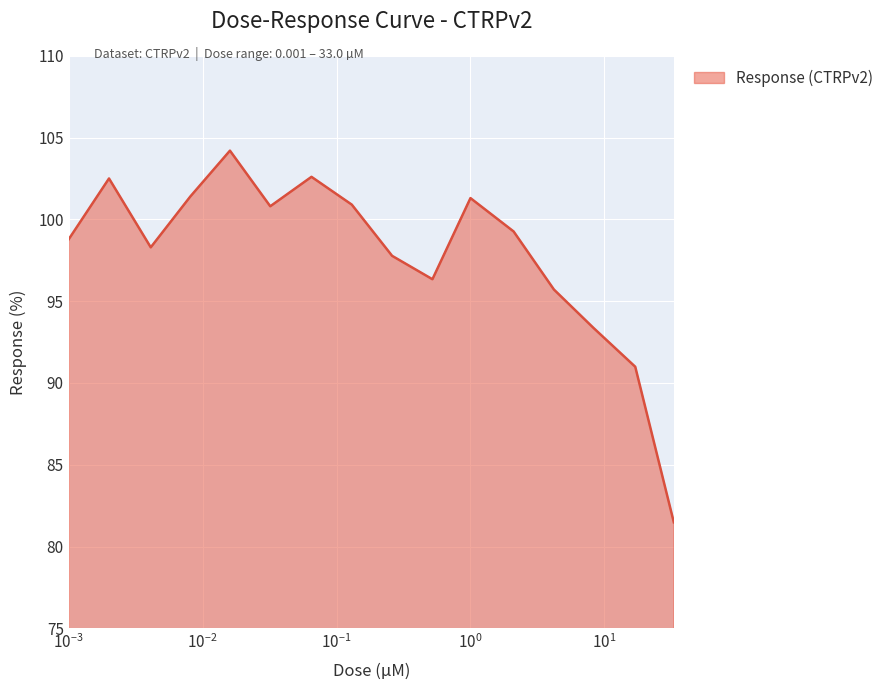

What is the greatest value displayed?

104.2